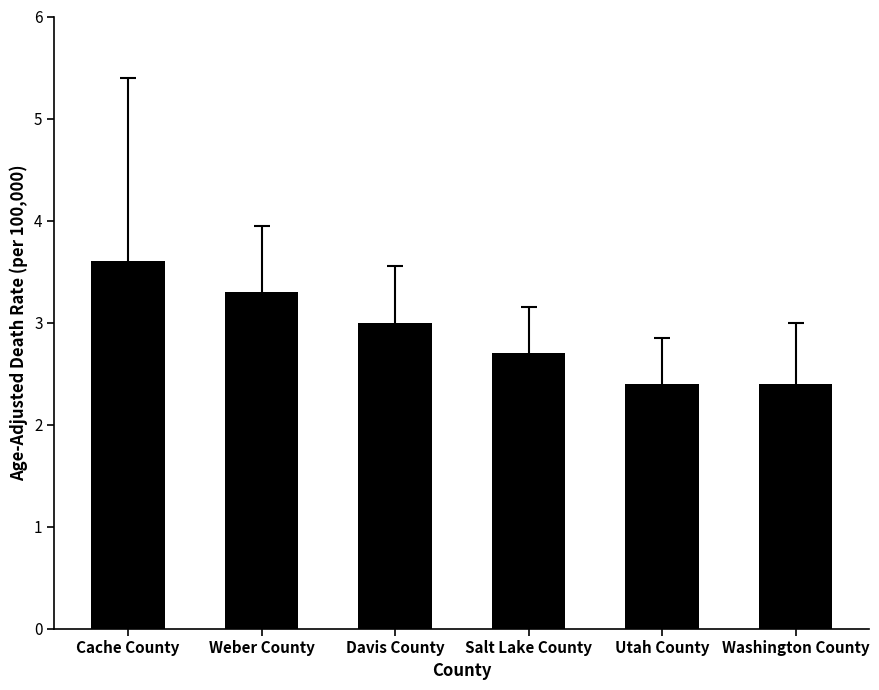

Reading left to right, list all the values displayed in this chart.

3.6	3.3	3.0	2.7	2.4	2.4